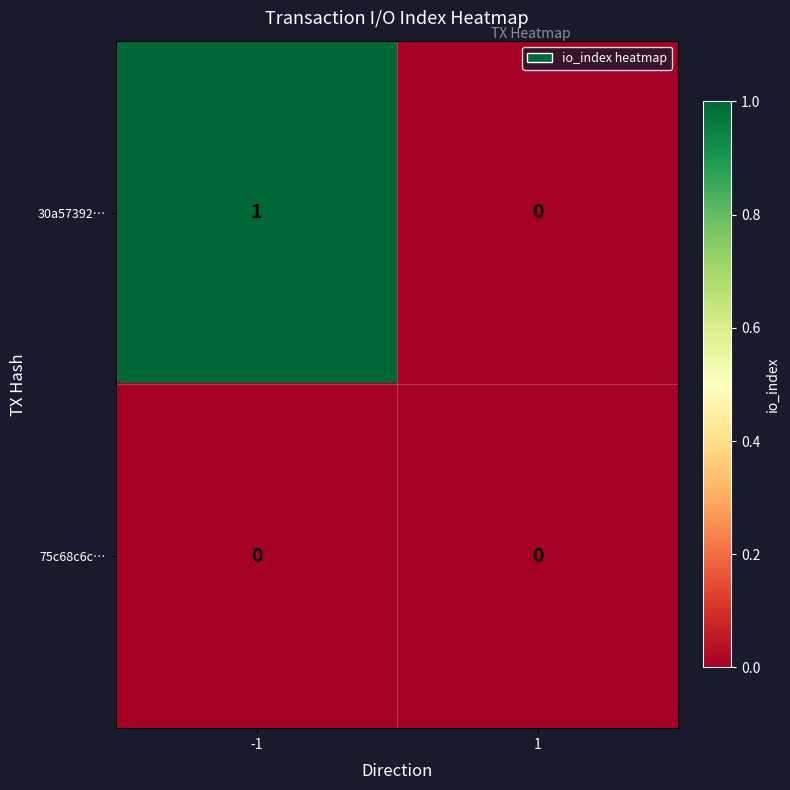

Count the number of data series in this chart.

2